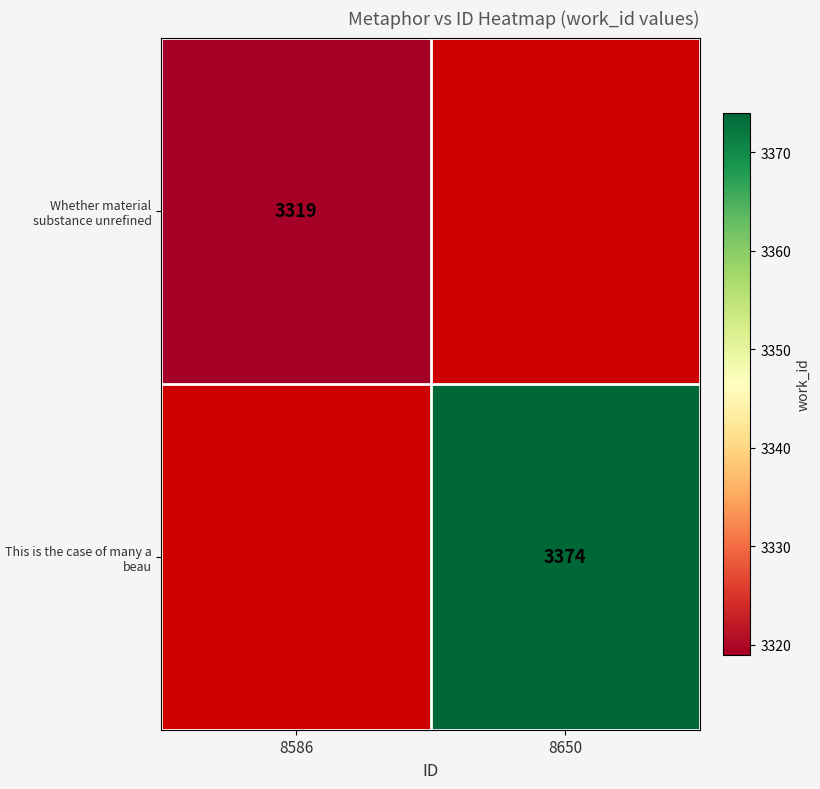

Is it true that Whether material substance unrefined equals 3319 at 8586?

True